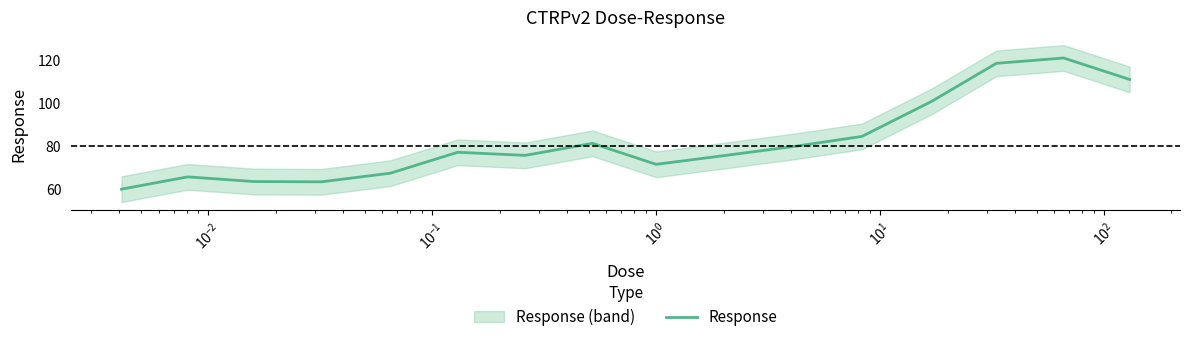

How many categories are shown in the chart?

16